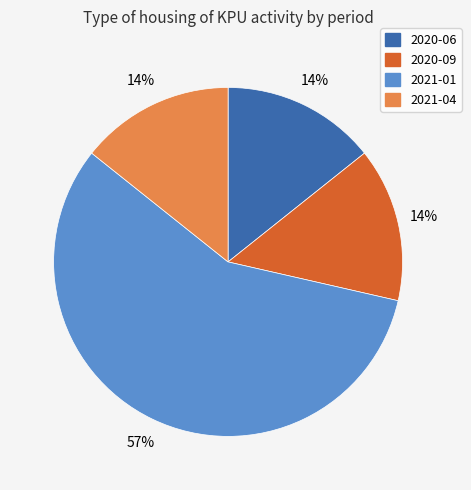

How many slices are in this pie chart?

4